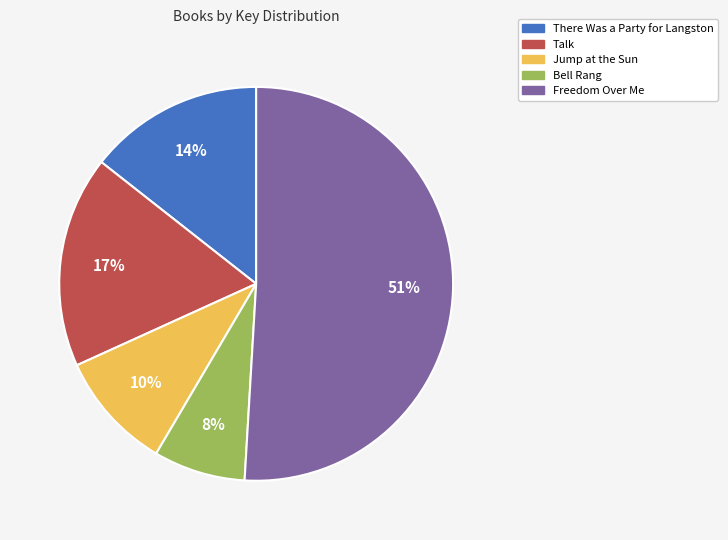

How many segments does this pie chart have?

5